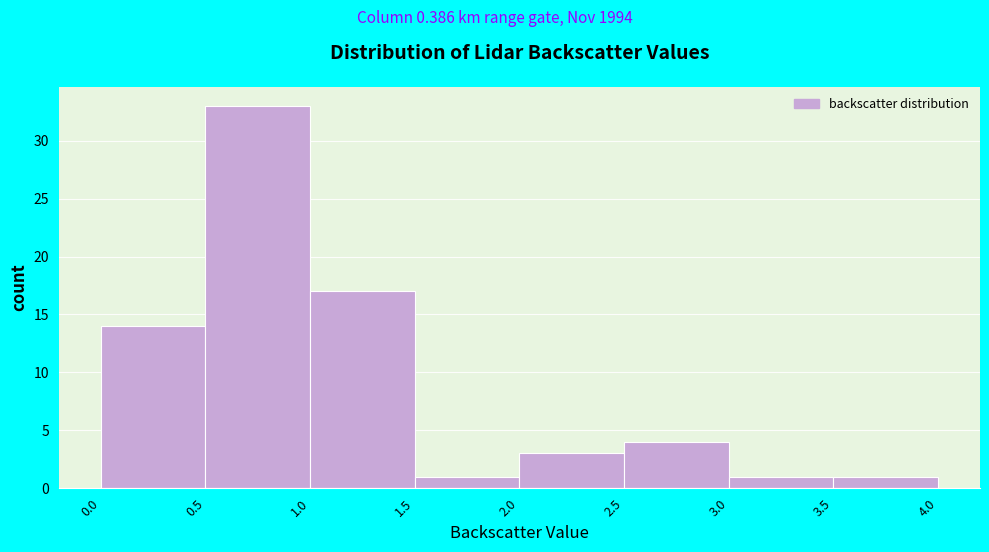

Reading left to right, list every bar in this chart as the range it spans on the x-axis followed by its height. The values are not printed on the chart, so give them approximately, as read against the axis.

0.0 to 0.5: 14
0.5 to 1.0: 33
1.0 to 1.5: 17
1.5 to 2.0: 1
2.0 to 2.5: 3
2.5 to 3.0: 4
3.0 to 3.5: 1
3.5 to 4.0: 1